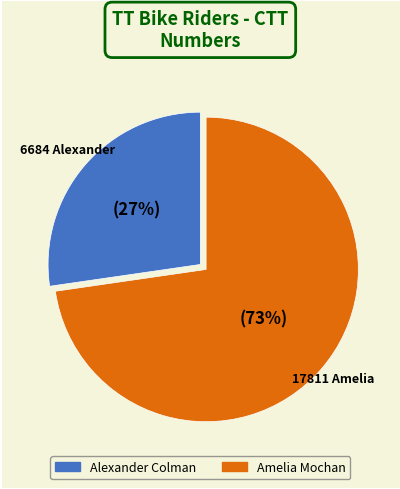

Do Amelia Mochan and Alexander Colman together represent more than half of the pie?

Yes